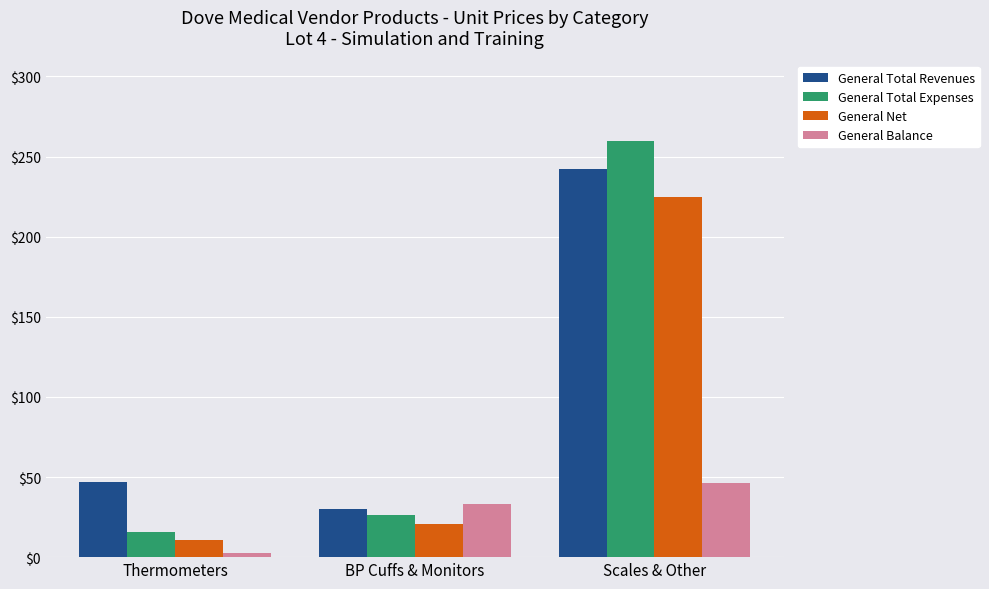

Where does the General Total Expenses series first go above 26?

BP Cuffs & Monitors